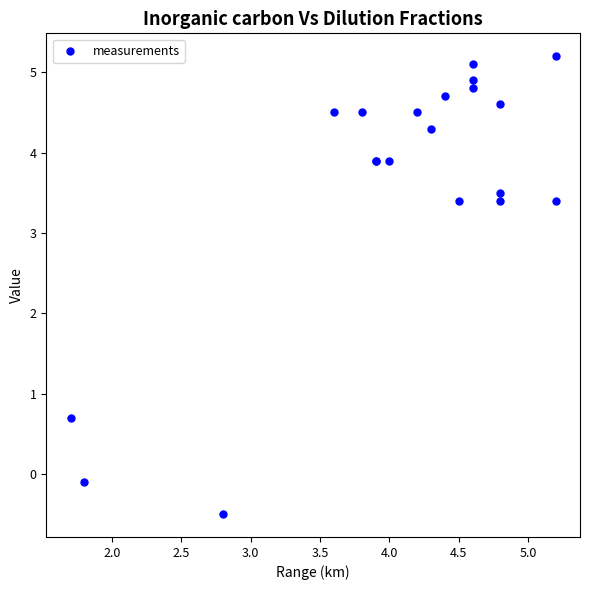

What Y value in the scatter plot is closest to 2?

0.7